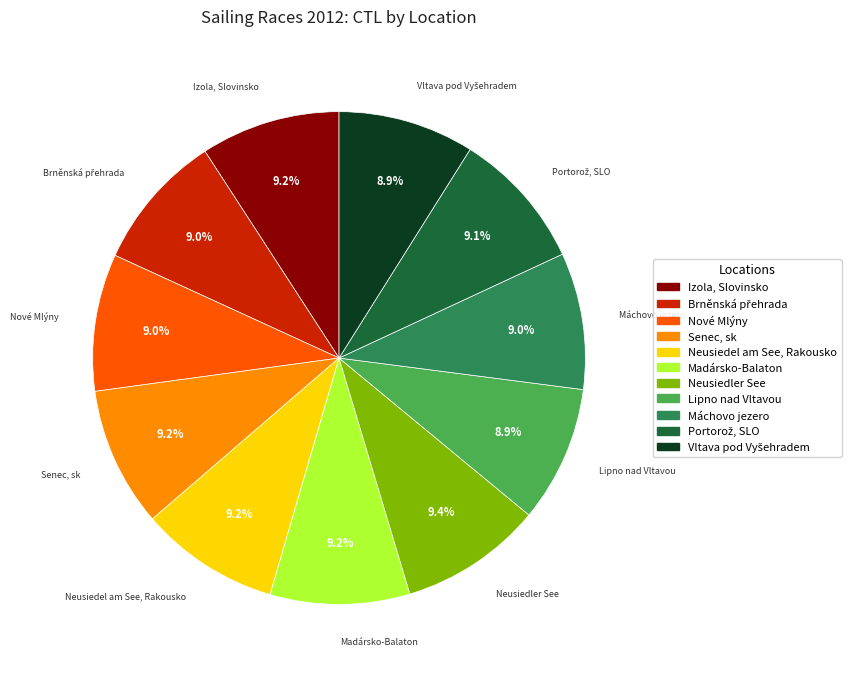

How much of the chart is everything except Madársko-Balaton?

90.8%